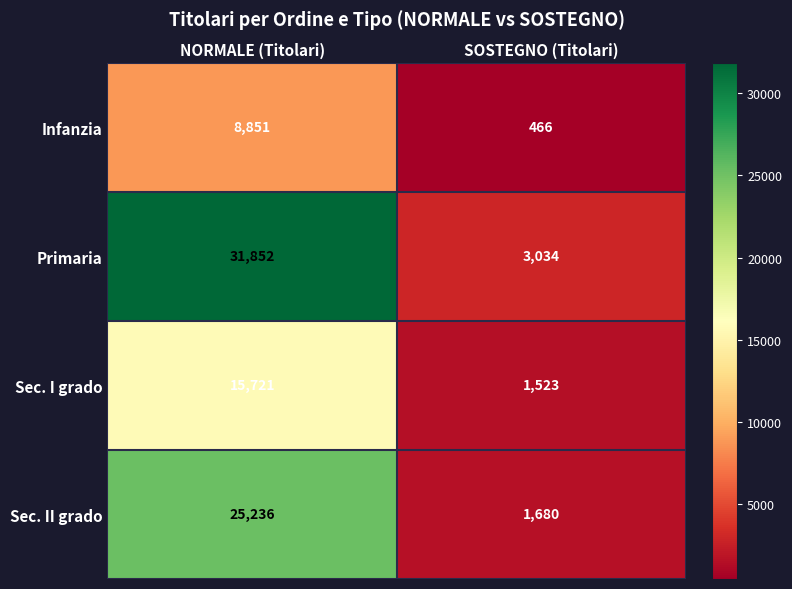

Between NORMALE (Titolari) and SOSTEGNO (Titolari), which series saw the biggest shift?

Primaria